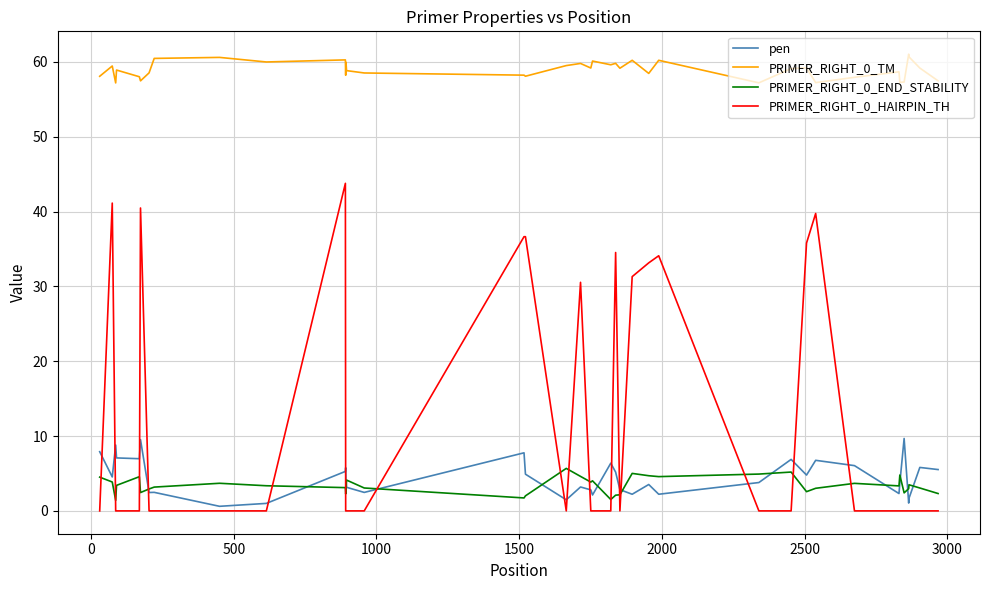

Which series has the largest total across all categories?

PRIMER_RIGHT_0_TM